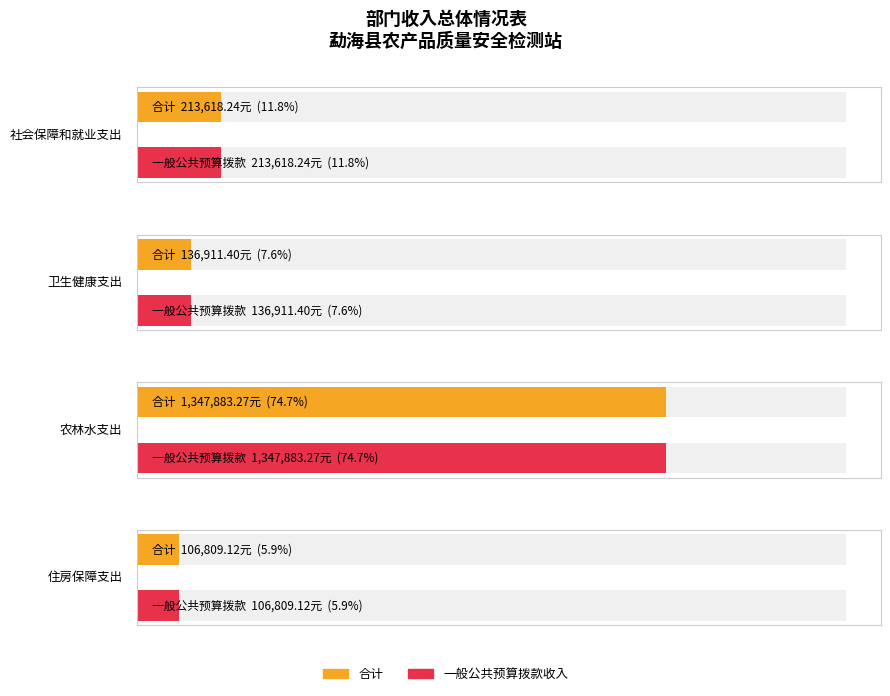

What position from the left is 农林水支出?

3